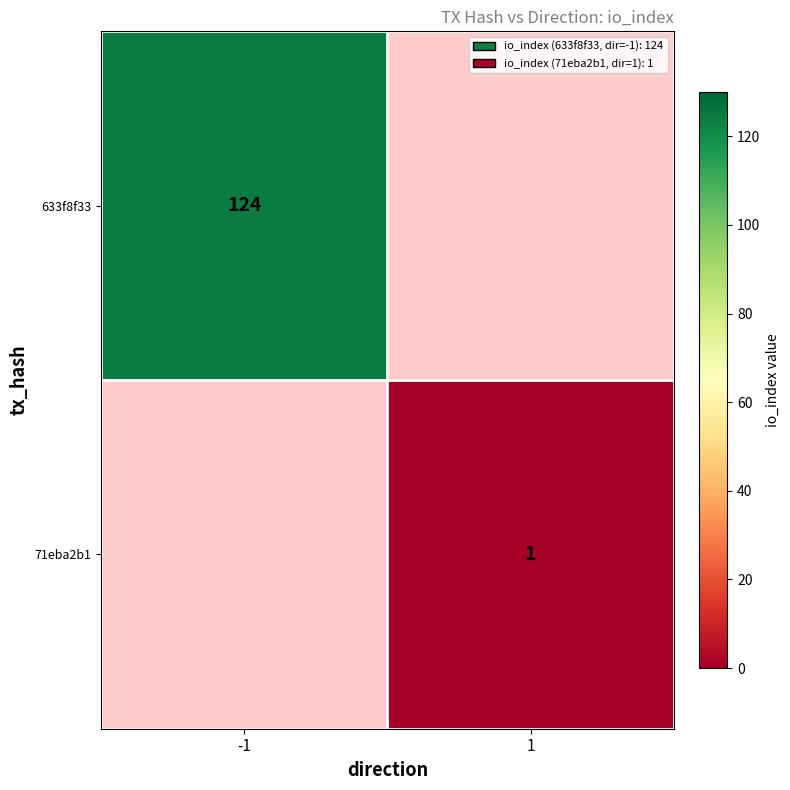

Is the value of 633f8f33 at -1 greater than the value of 71eba2b1 at 1?

Yes